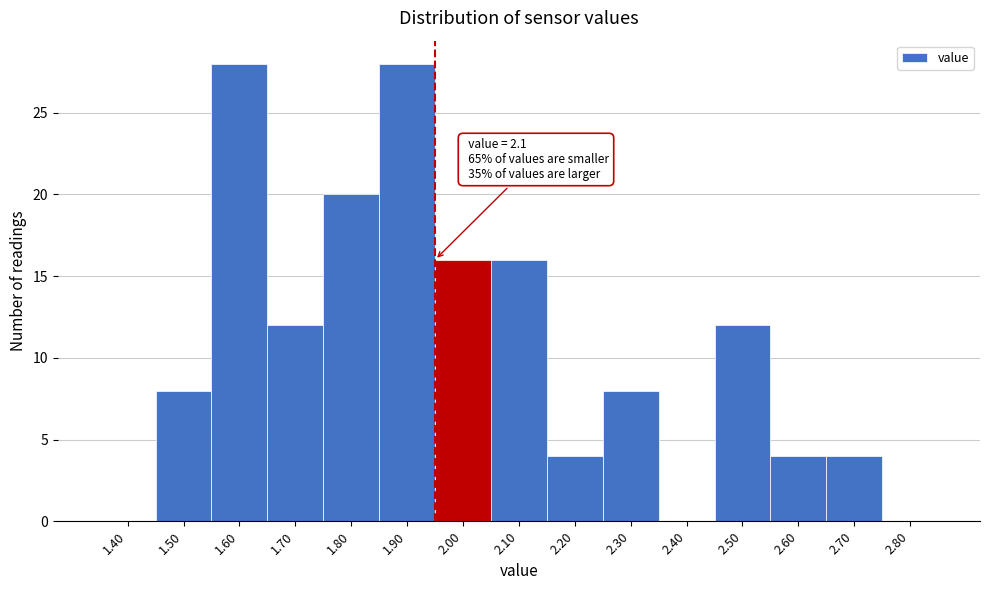

Reading left to right, list all the values displayed in this chart.

1.40=0	1.50=8	1.60=28	1.70=12	1.80=20	1.90=28	2.00=16	2.10=16	2.20=4	2.30=8	2.40=0	2.50=12	2.60=4	2.70=4	2.80=0